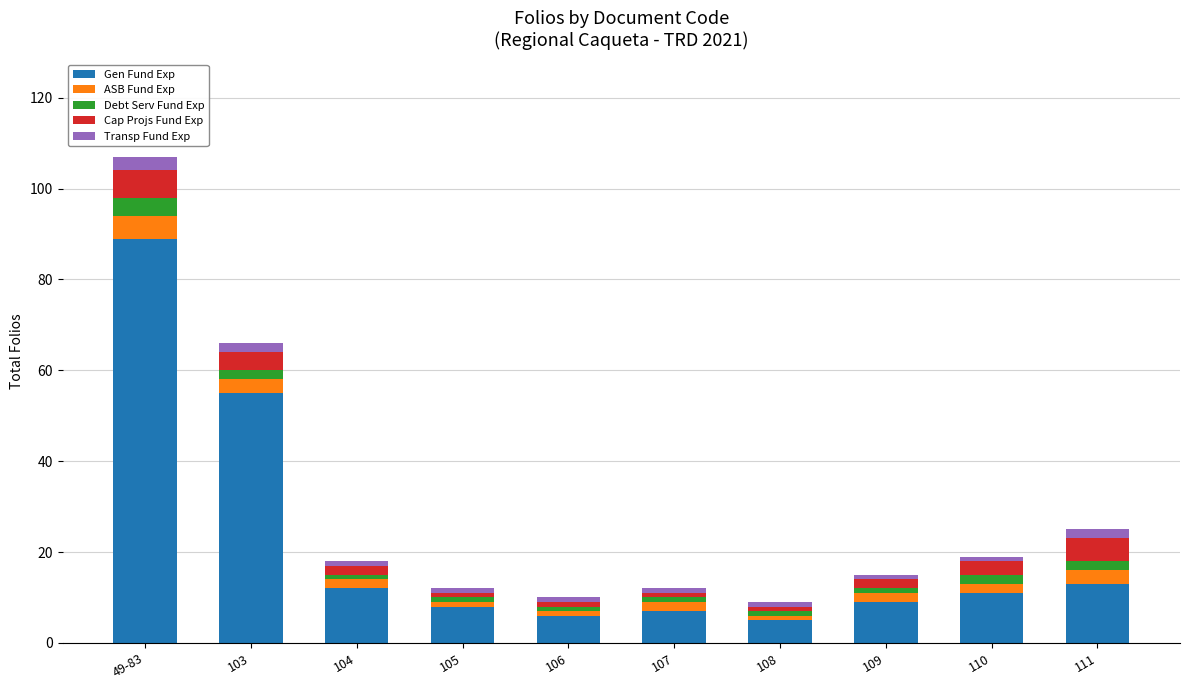

Where is Gen Fund Exp nearest to the value 47?

103